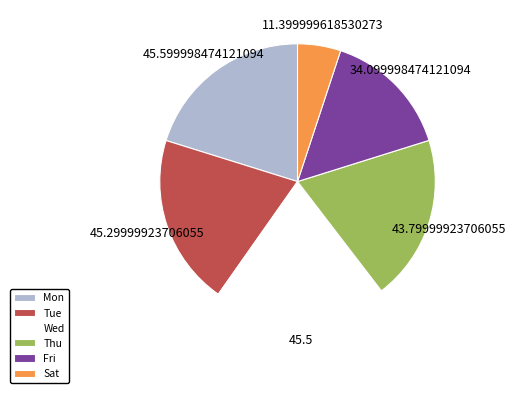

What is the ratio of the value at Thu to the value at Mon?

1.0